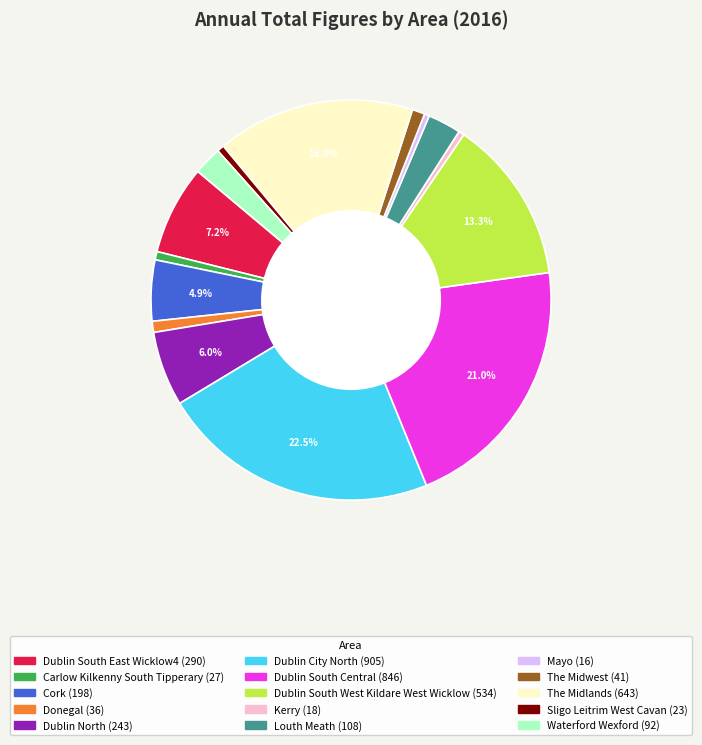

To the nearest percent, what is the difference between the Mayo and The Midlands slice percentages?

16%